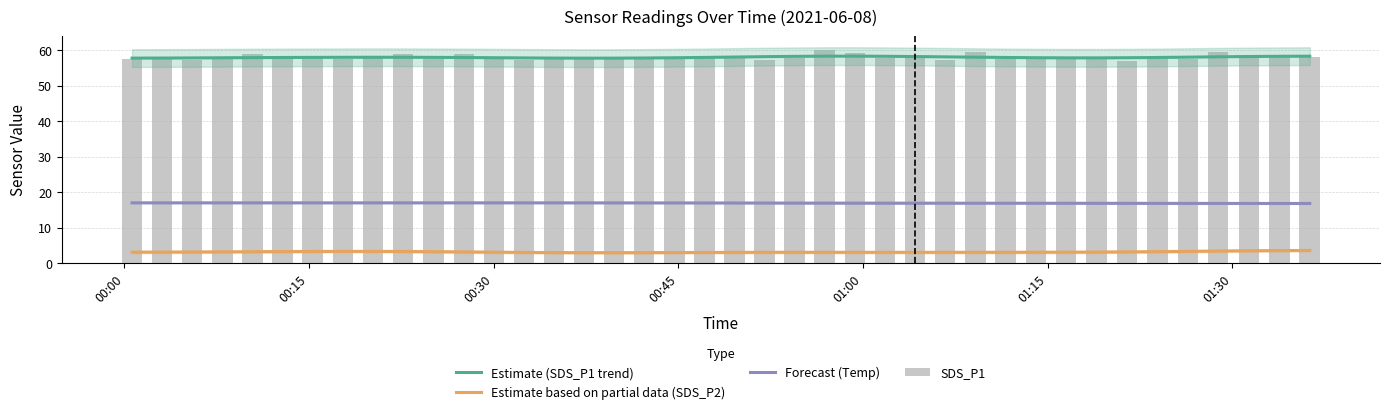

What is the maximum value shown in the chart?

60.1